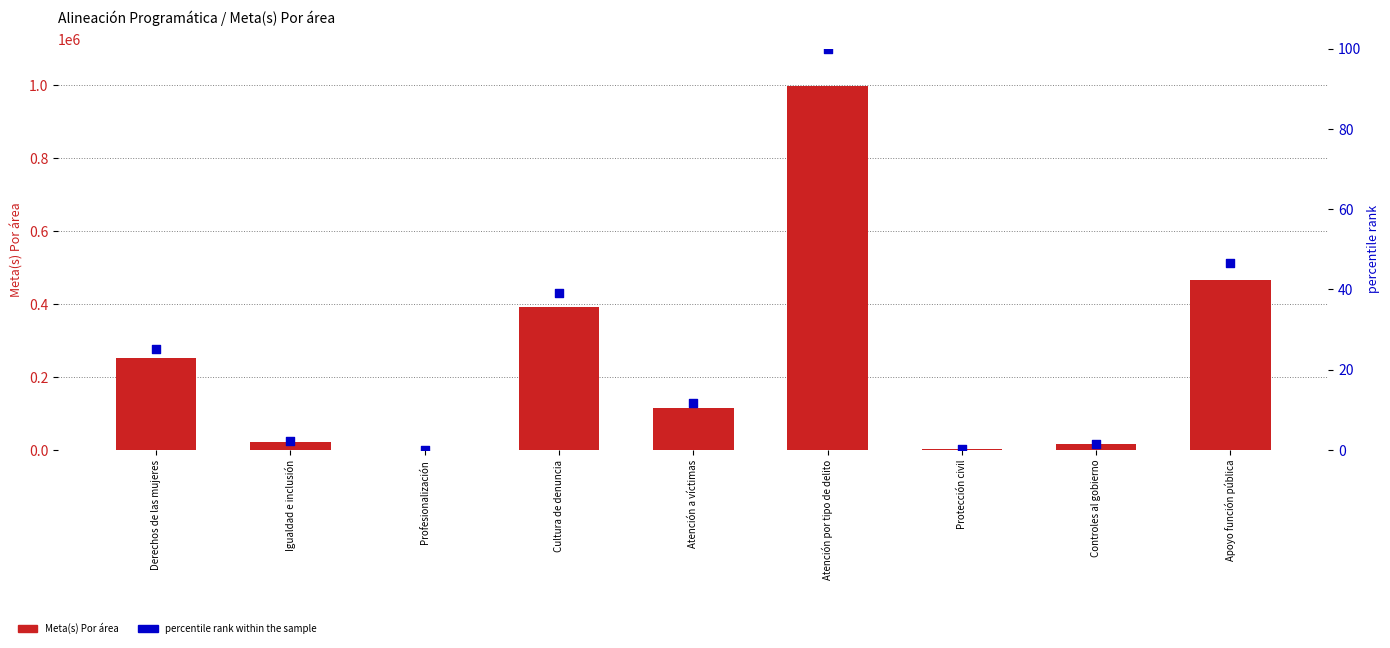

At how many categories does at least one series exceed 784174?

1